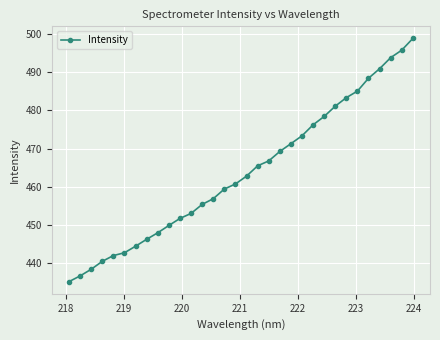

Count the number of data series in this chart.

1